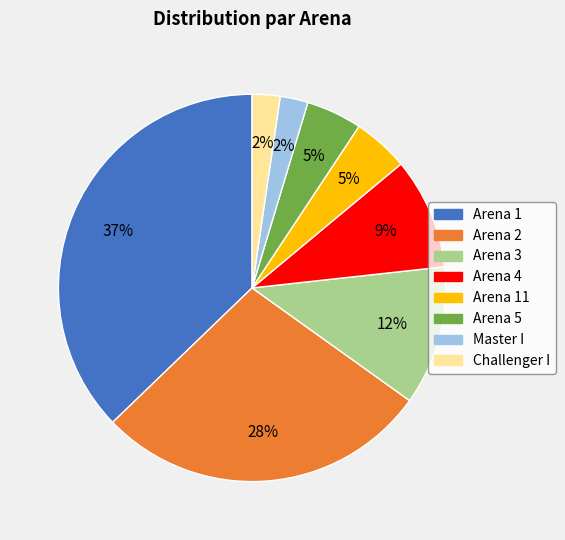

To the nearest percent, what is the average slice percentage?

12%